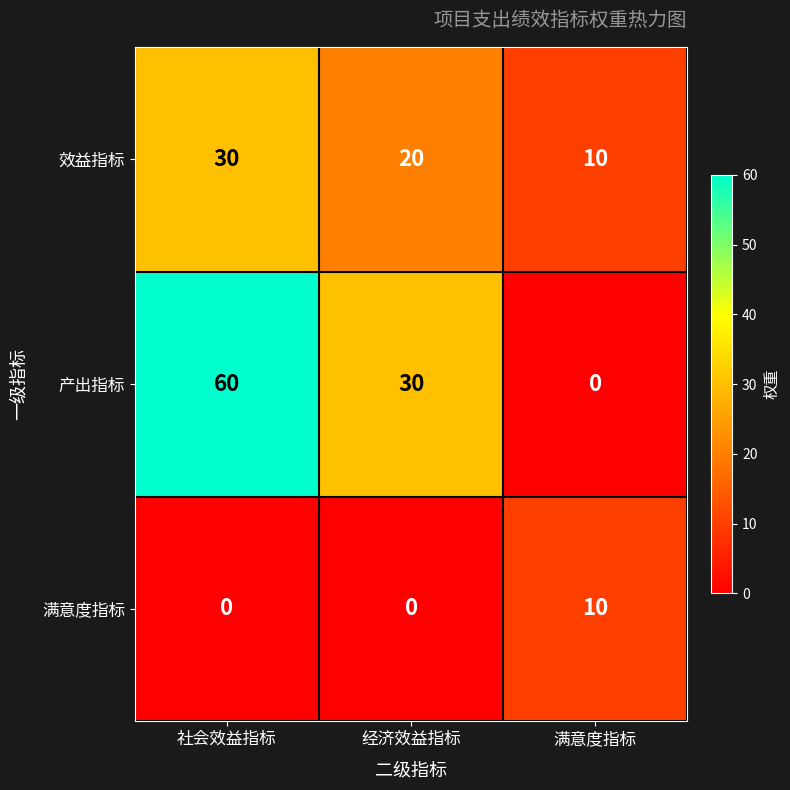

What is the sum of all 产出指标 values?

90